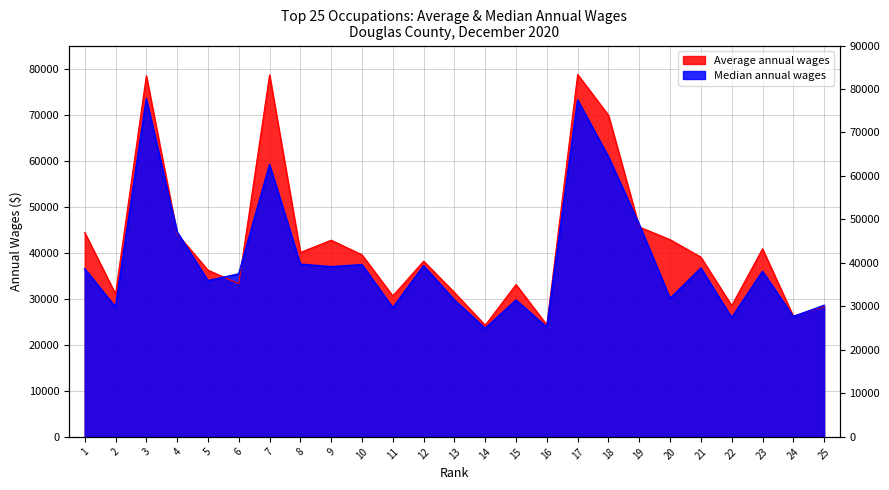

After their last crossing, which series has the higher values: Median annual wages or Average annual wages?

Median annual wages